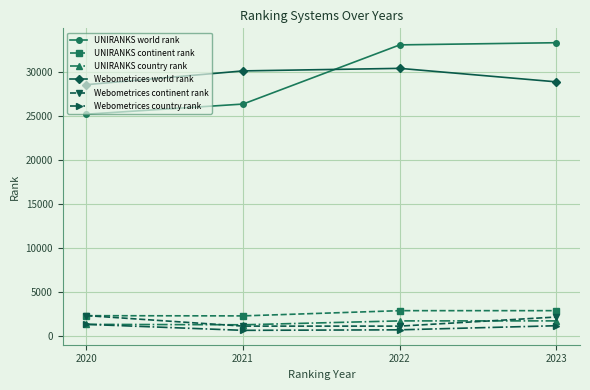

How many data points in UNIRANKS country rank are less than 1707?

2